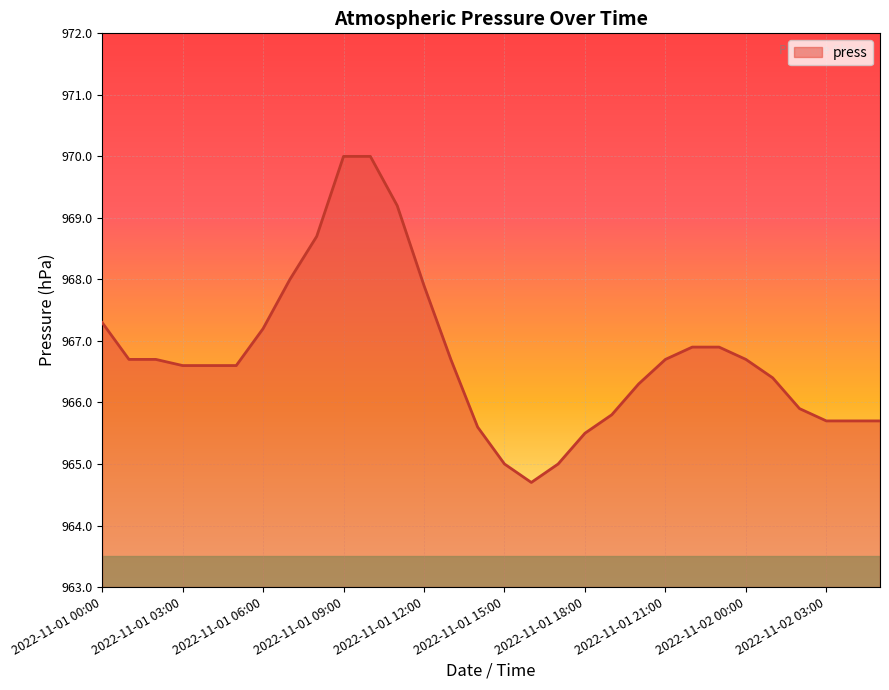

What is the difference between the maximum and minimum values?

5.3